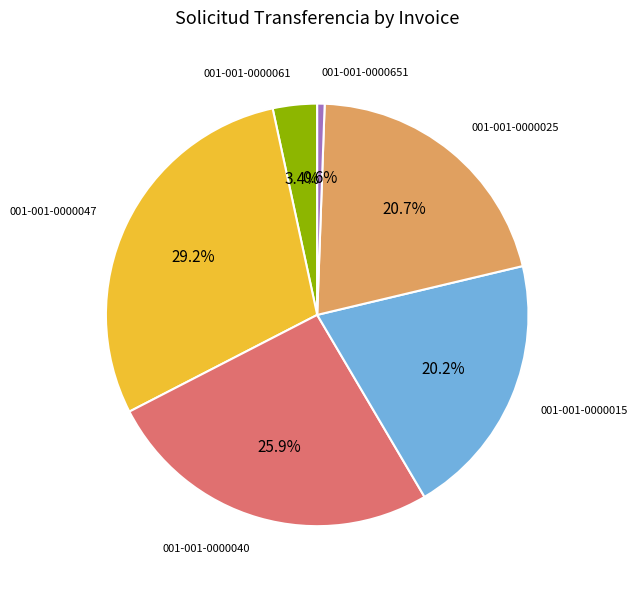

Is there a majority slice in this chart?

No